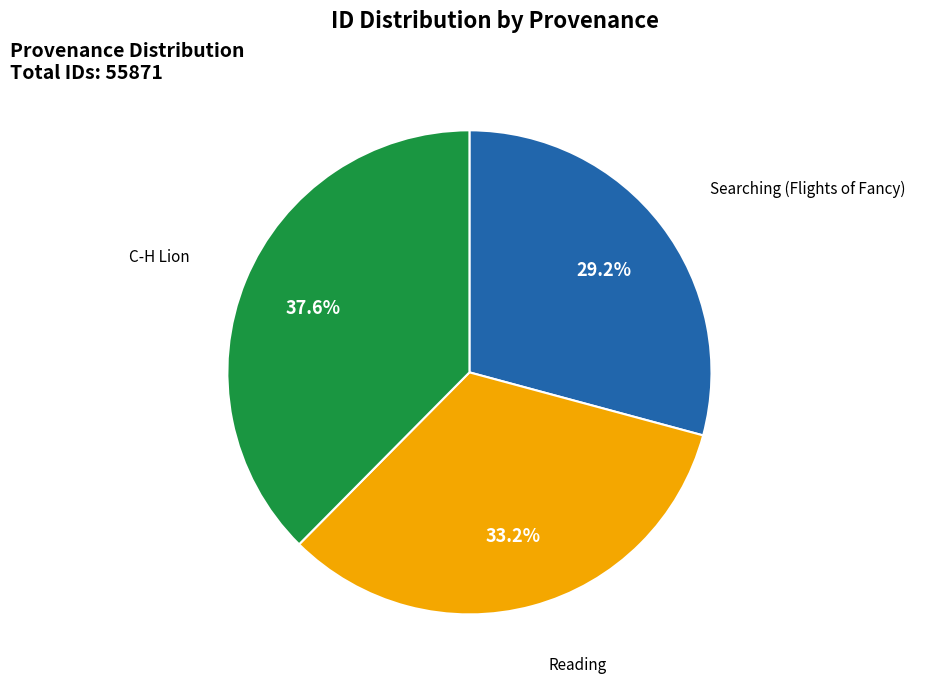

Count the number of slices in the pie.

3